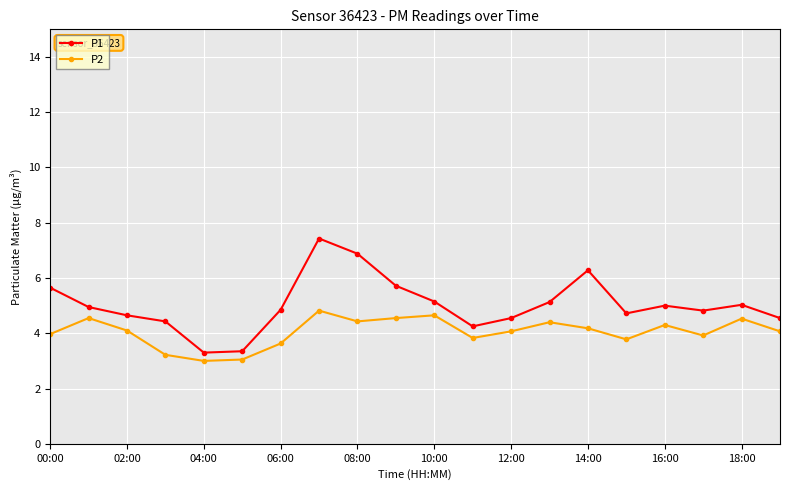

How many series are shown in this chart?

2